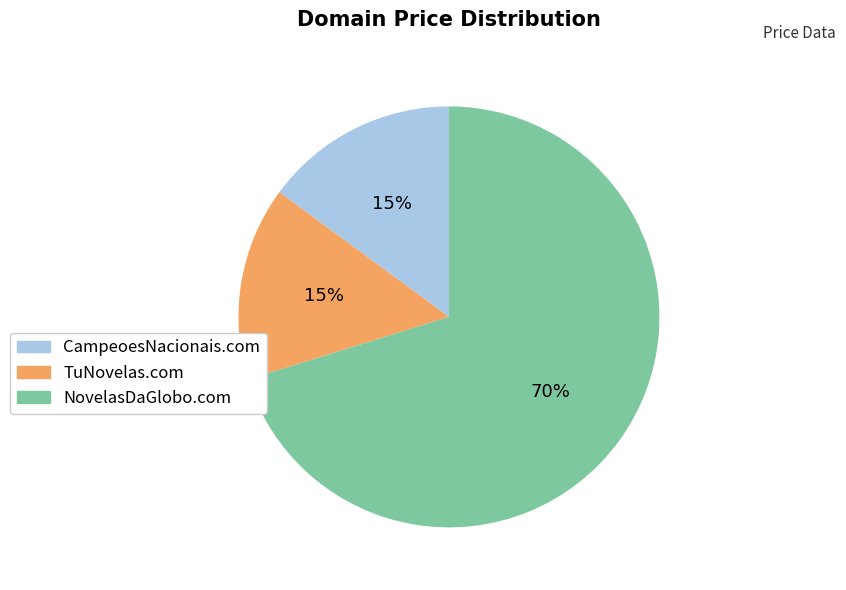

To the nearest percent, what portion does CampeoesNacionais.com represent?

15%